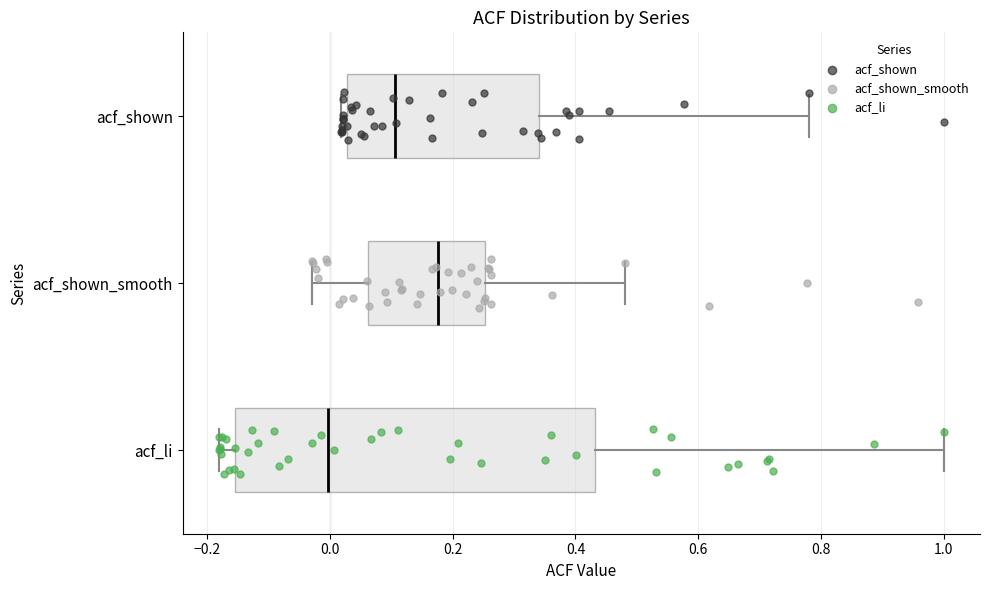

Reading bottom to top, read every box against the x-axis: the position of its median line, the range the box covers, and the ends of its whiskers. The values are not printed on the chart, so give them approximately, as read against the axis.

acf_li: median 0.00, box -0.16 to 0.44, whiskers -0.18 to 1.00
acf_shown_smooth: median 0.18, box 0.06 to 0.26, whiskers -0.02 to 0.48
acf_shown: median 0.10, box 0.02 to 0.34, whiskers 0.02 (just left of the box's left edge) to 0.78